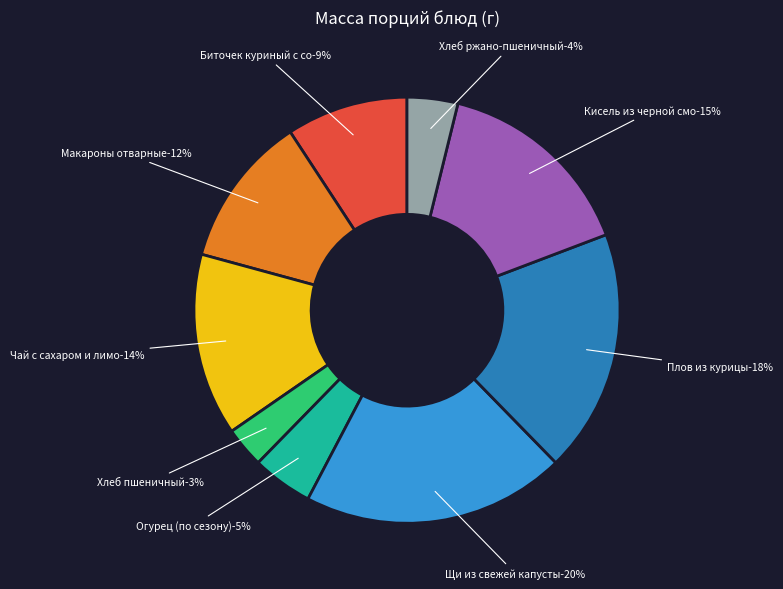

Which slice is the smallest?

Хлеб пшеничный